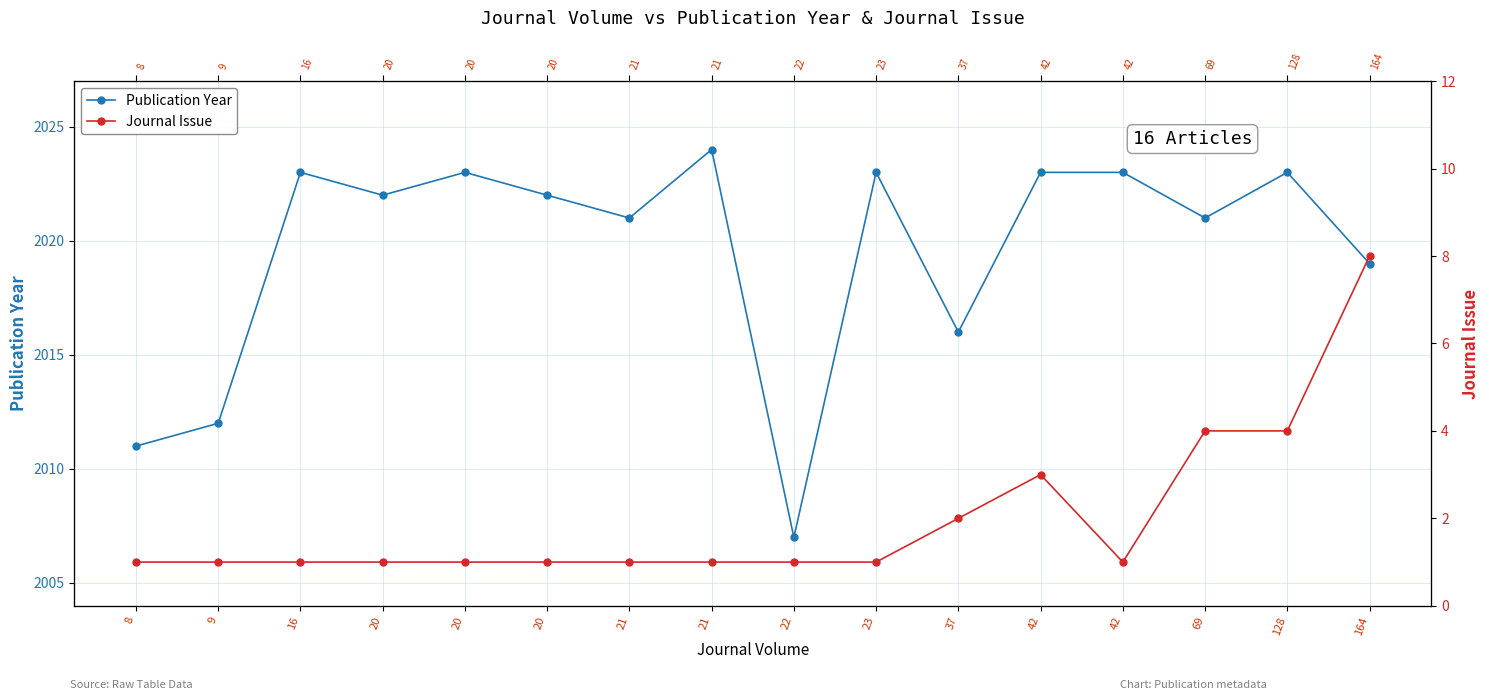

The Journal Issue series shows 3 at 37. True or false?

False